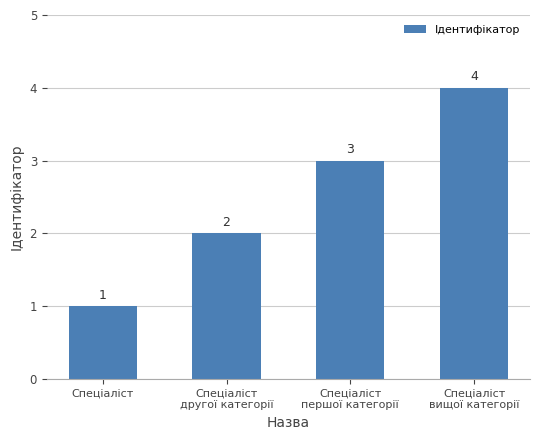

How many data points does each series have?

4